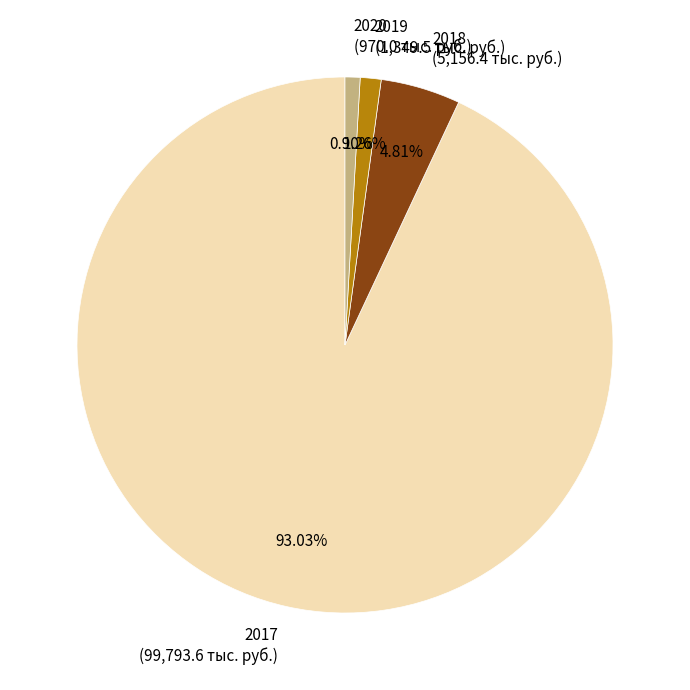

How many slices are in this pie chart?

4